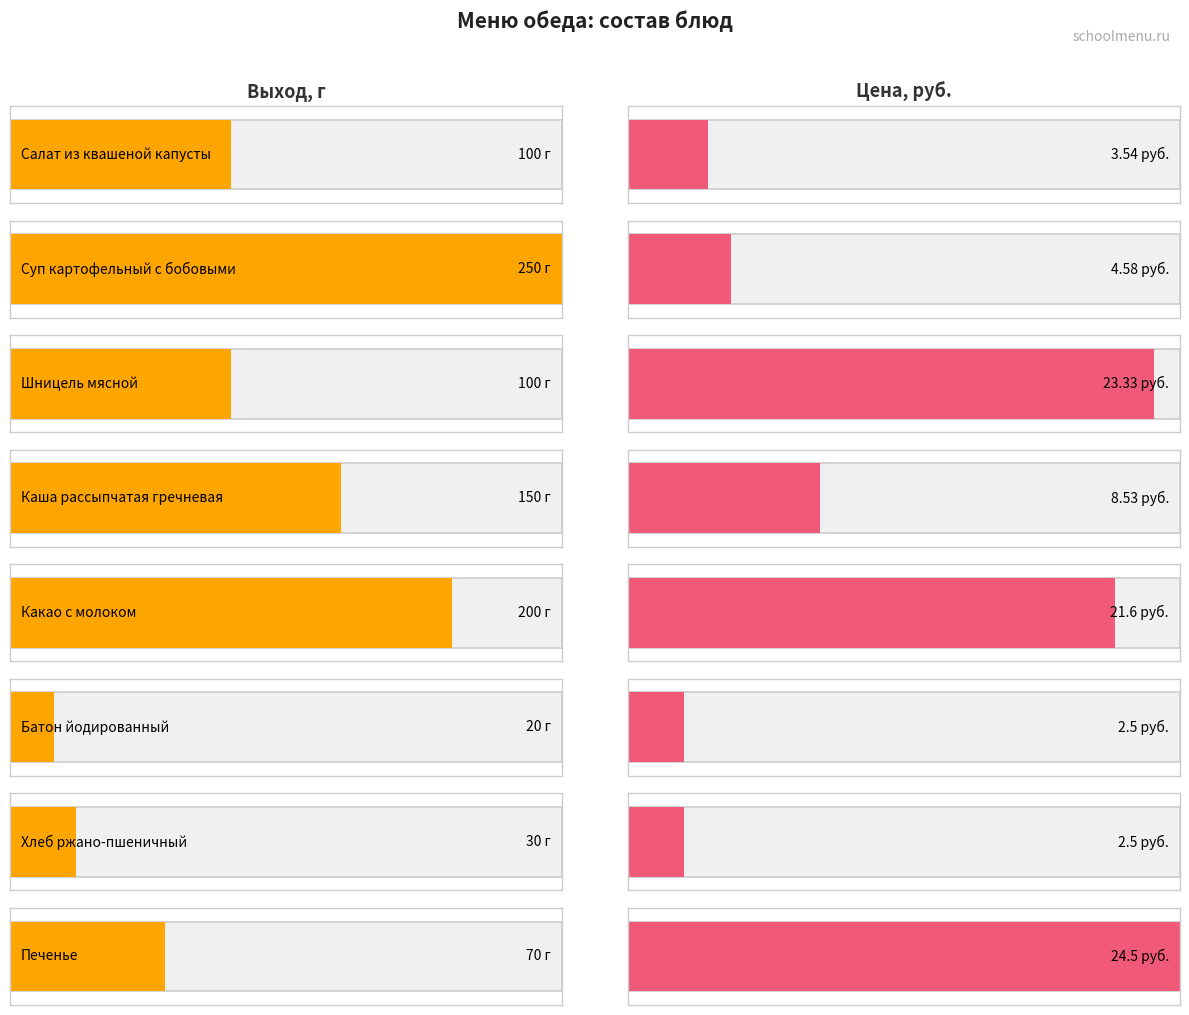

Which series has the widest spread of values?

Выход, г